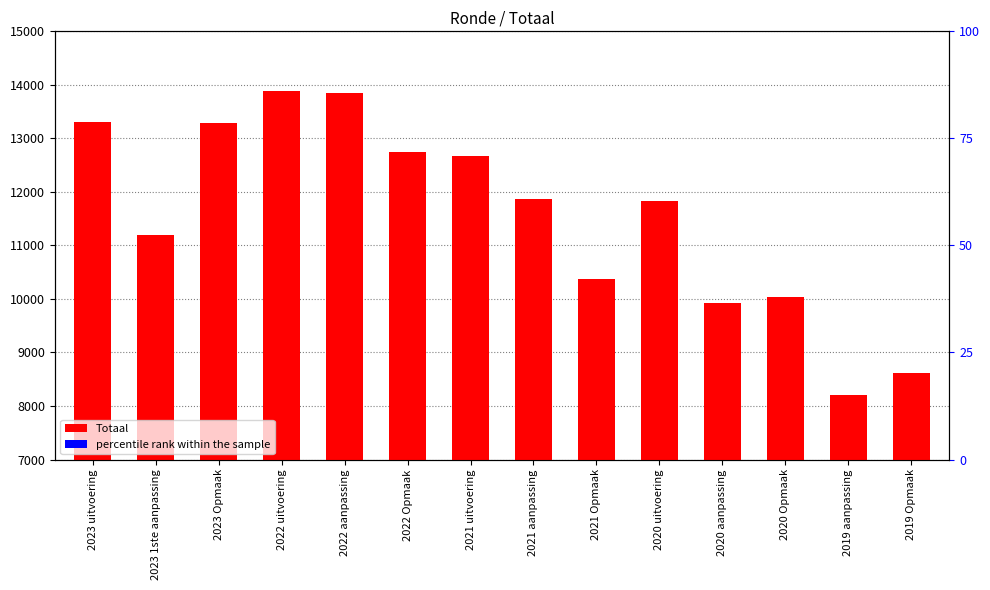

Between 2022 uitvoering and 2021 aanpassing, which series saw the biggest shift?

Totaal